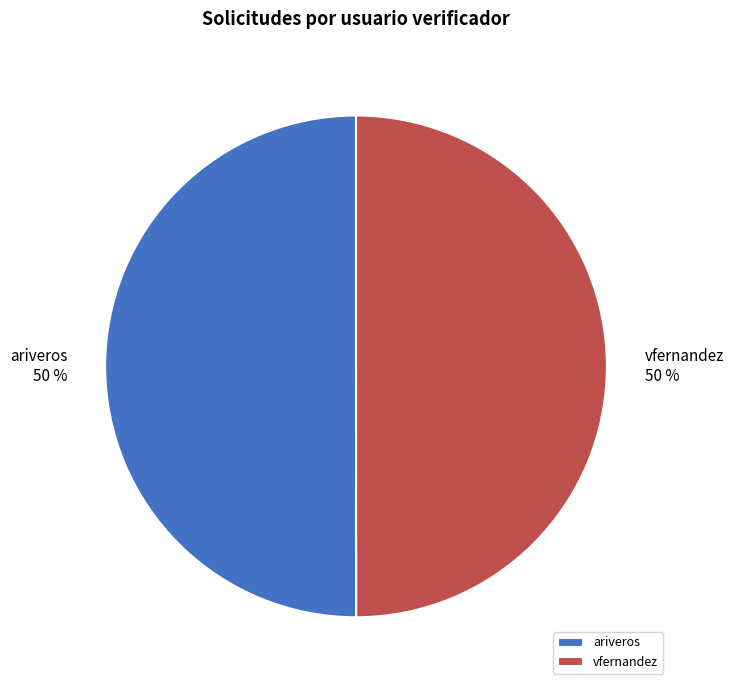

Approximately how many times larger is the value at vfernandez compared to ariveros?

1.0